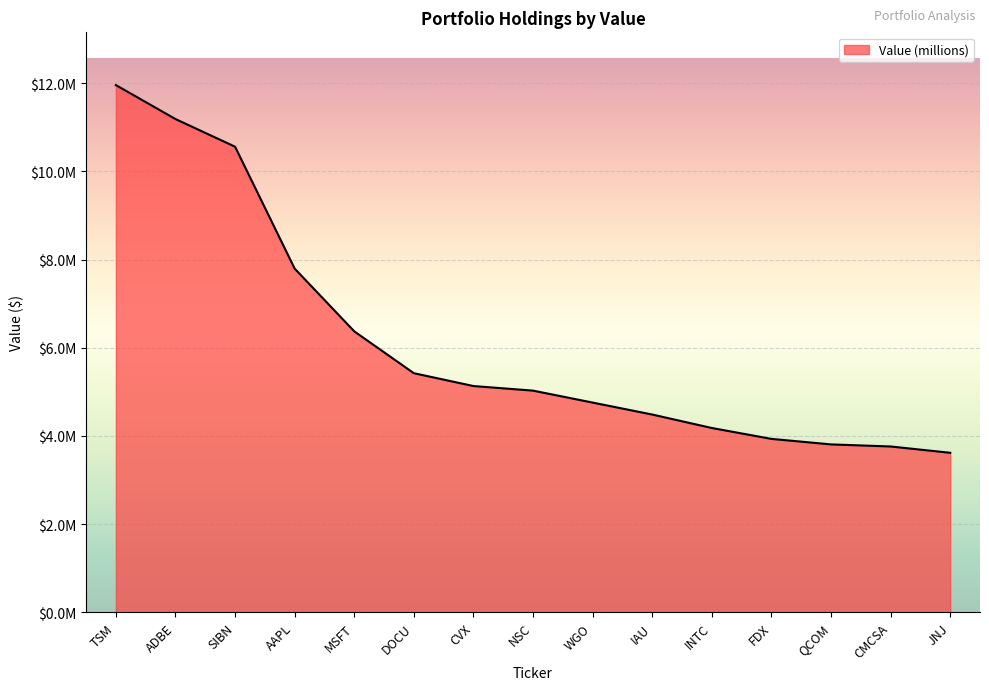

List the labels in order of value, smallest first.

JNJ, CMCSA, QCOM, FDX, INTC, IAU, WGO, NSC, CVX, DOCU, MSFT, AAPL, SIBN, ADBE, TSM